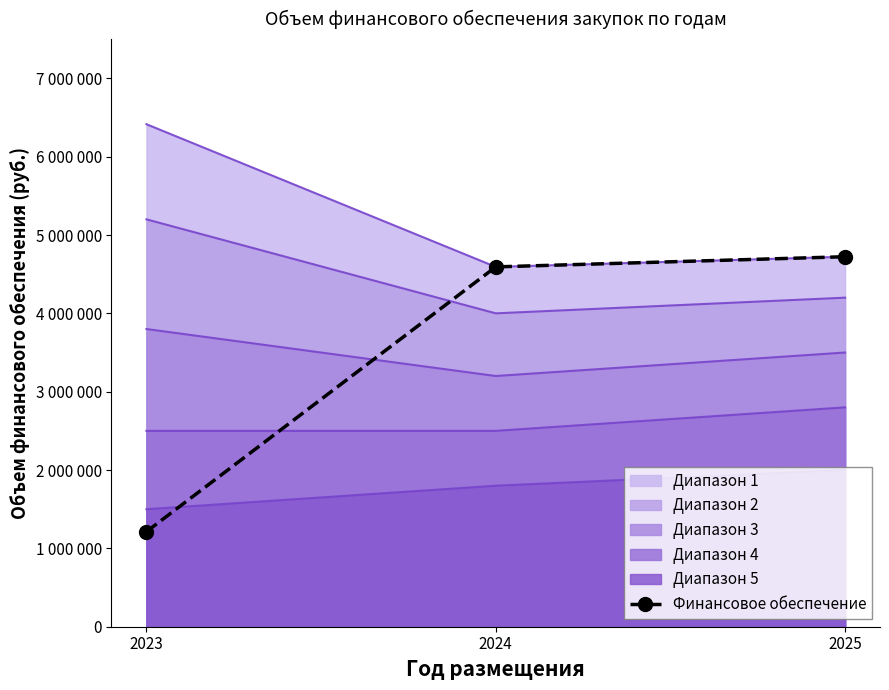

True or false: the data shows 4592980 at 2024.

True